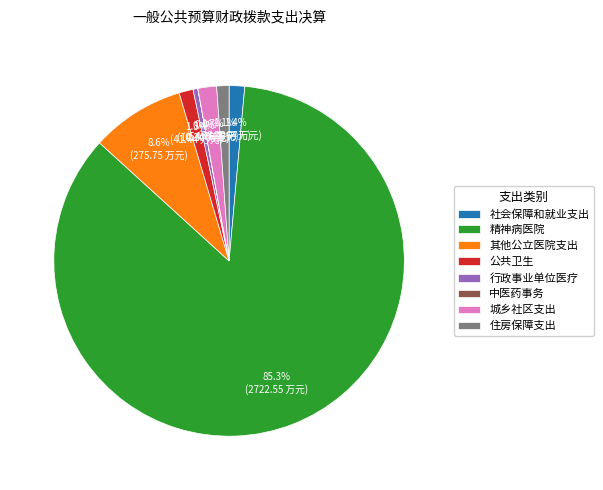

Does any single category account for the majority?

Yes